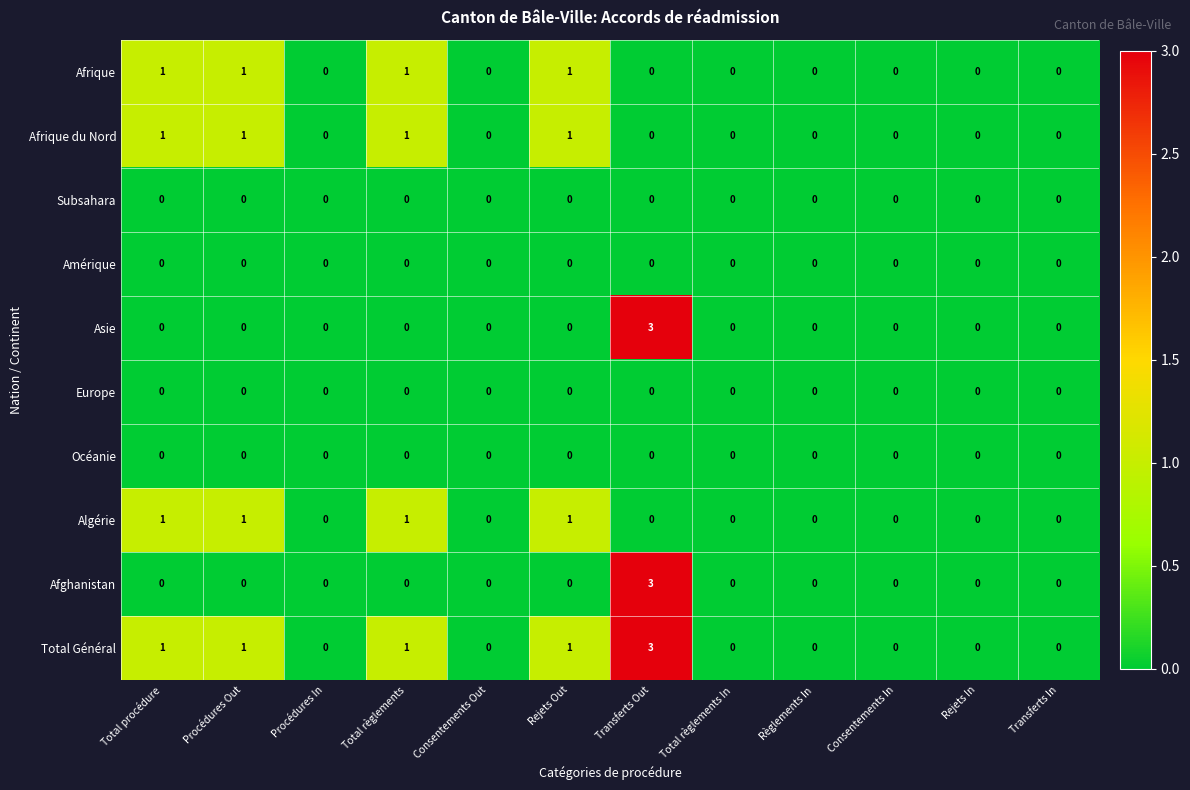

At which category is the sum across all series the highest?

Transferts Out